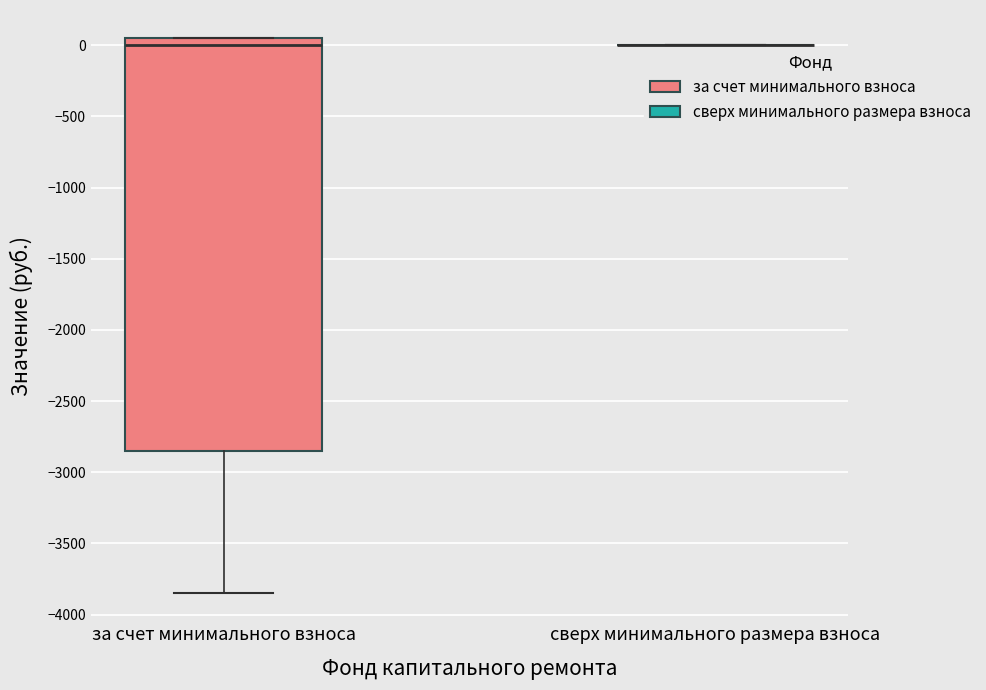

Reading left to right, transcribe this box plot: for each box, give where its median line is, the range the box spans, and where its two whiskers end, as read against the y-axis. The values are not printed on the chart, so give them approximately, as read against the axis.

за счет минимального взноса: median 0, box -2850 to 50, whiskers -3850 to 50
сверх минимального размера взноса: box collapsed to a line at 0, whiskers 0 to 0